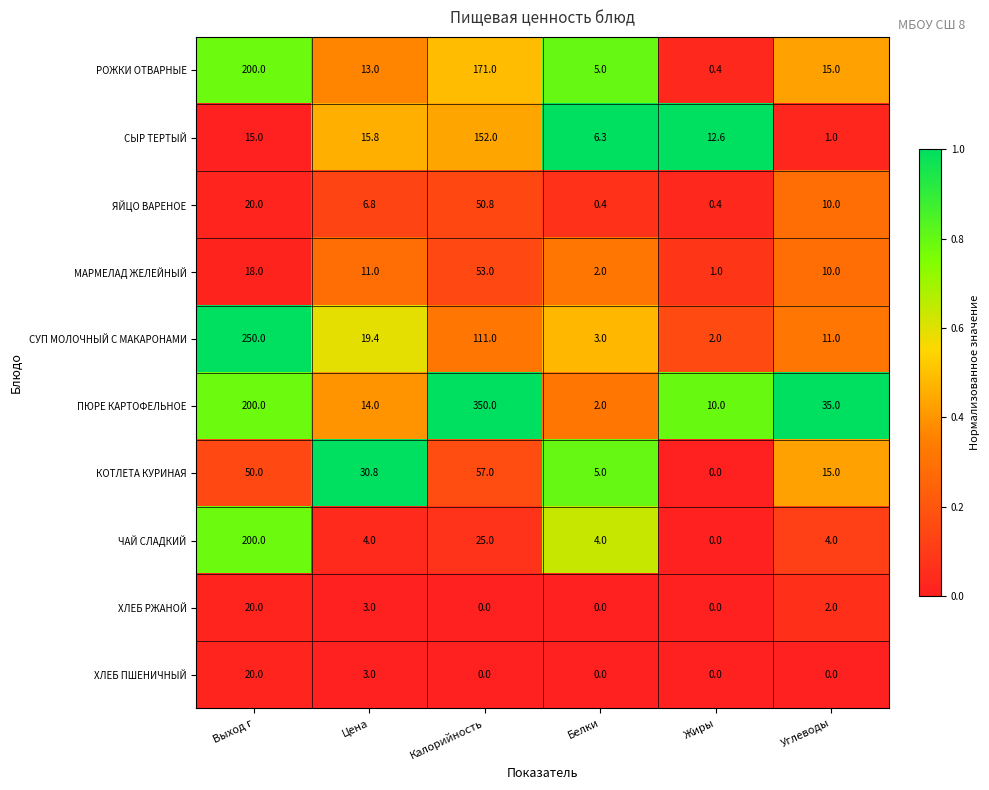

Is it true that РОЖКИ ОТВАРНЫЕ equals 237.4 at Калорийность?

False